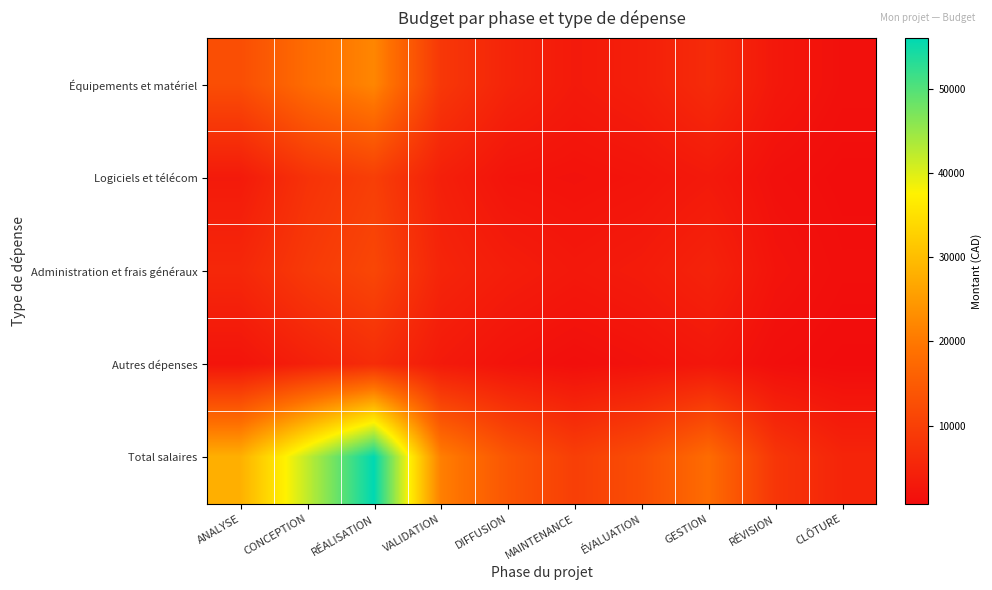

What is the spread (max minus min) of values at RÉVISION?

7100